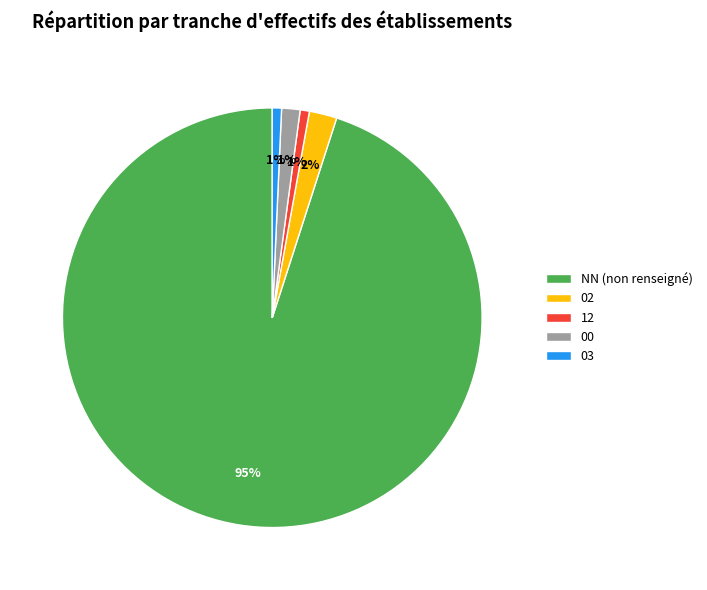

How many segments does this pie chart have?

5